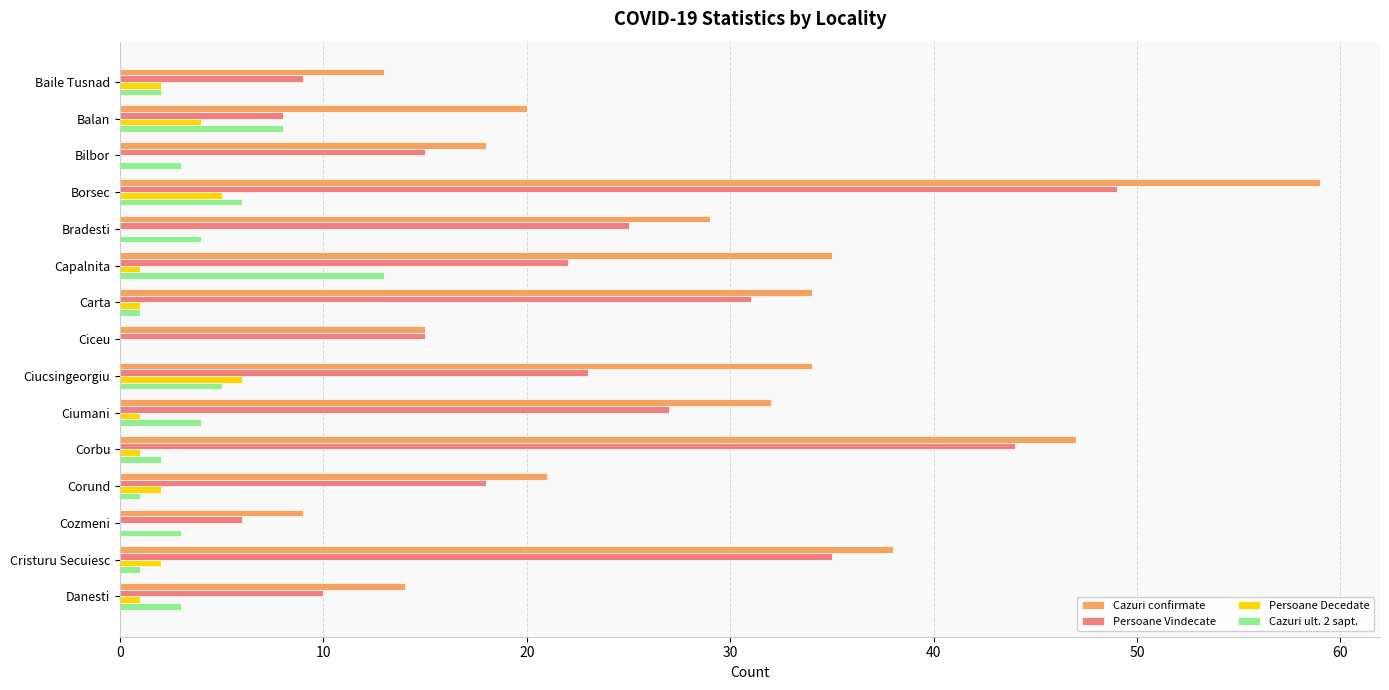

What is the total value across all series at Cozmeni?

18